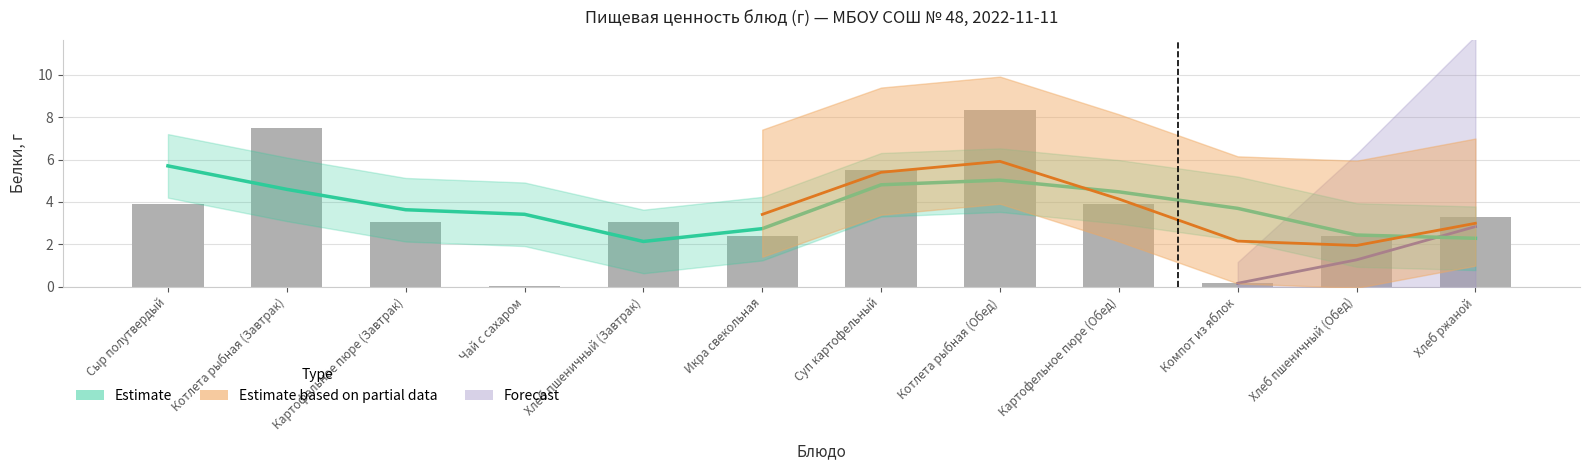

How many data points in Белки, г are less than 3?

4